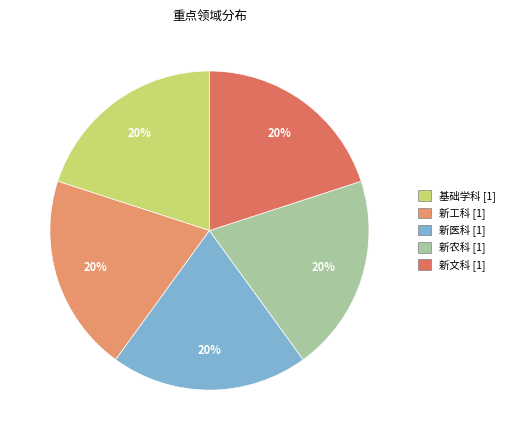

The 新农科 slice represents 20% of the pie. True or false?

True